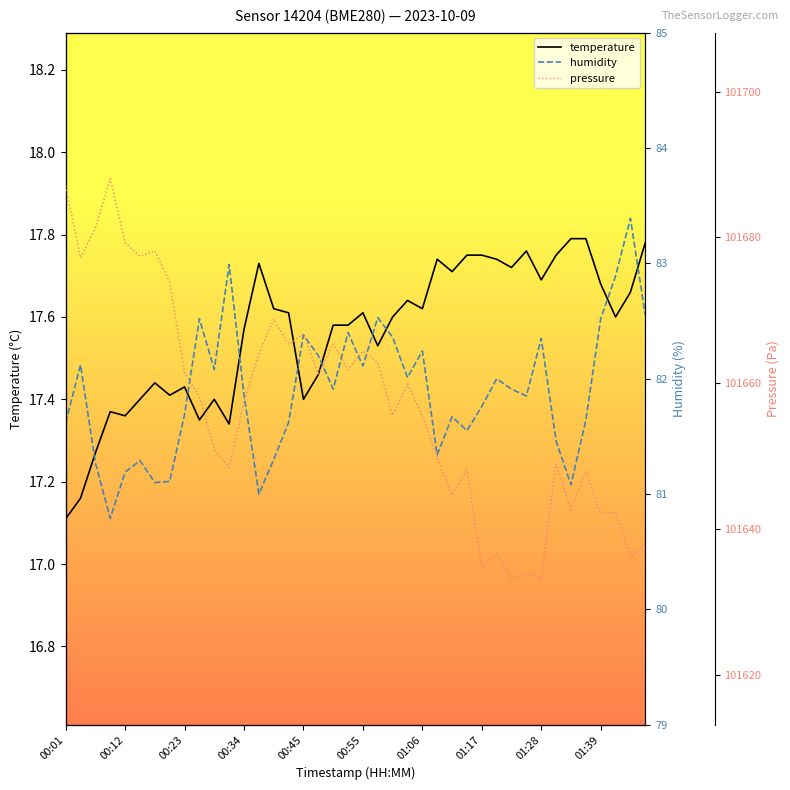

True or false: humidity and temperature cross at least once.

False